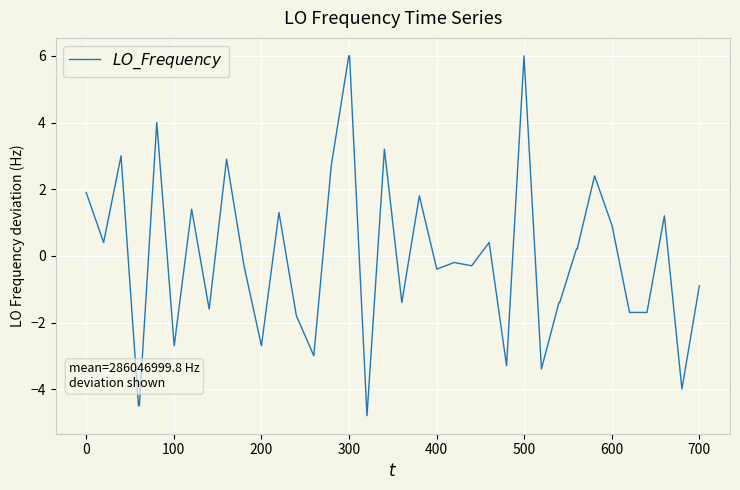

Count the number of values greater than 0.

19